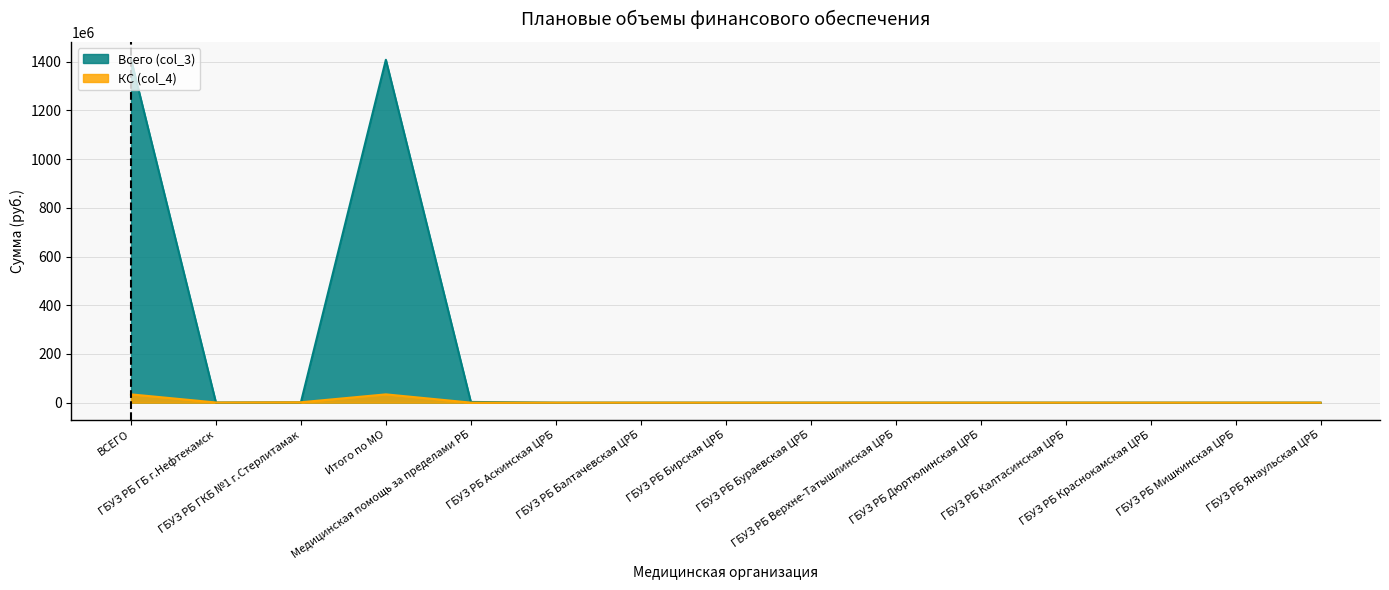

Which series has the largest total across all categories?

Всего (col_3)